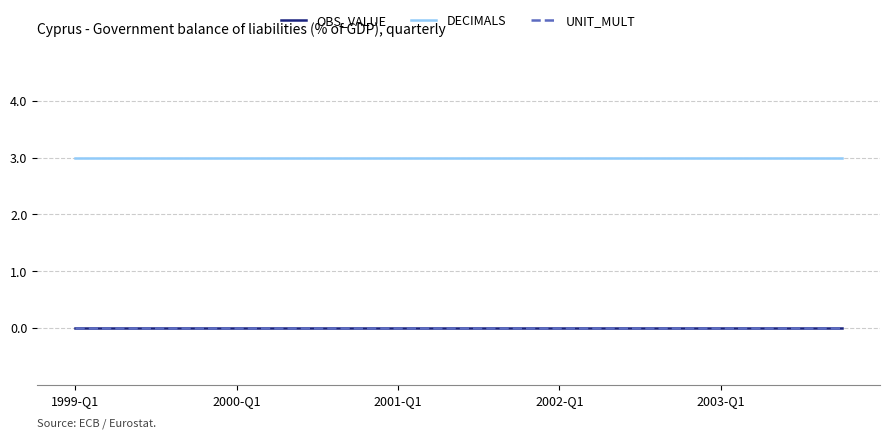

Does the chart display data point markers on the line(s)?

No